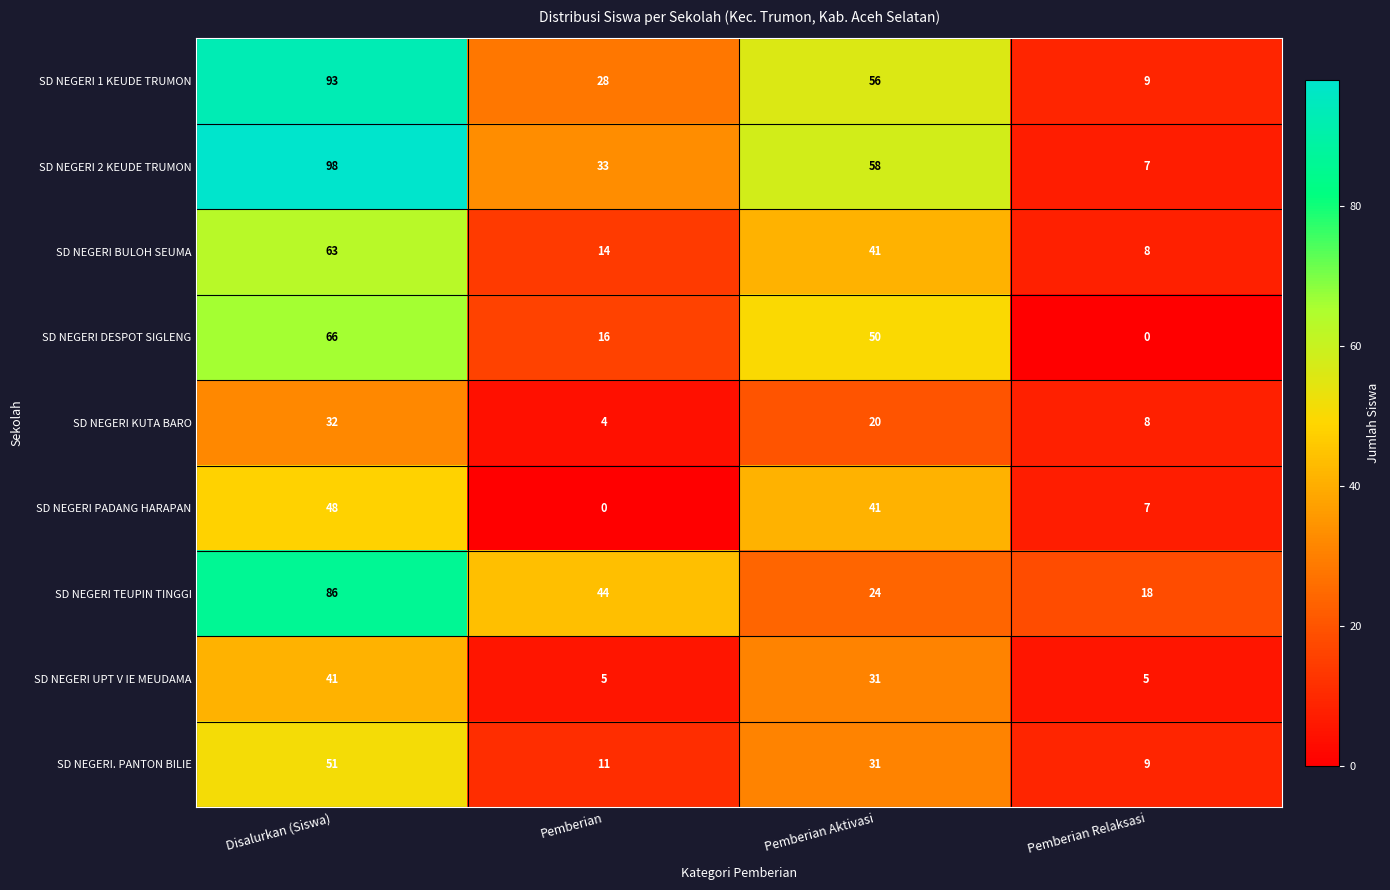

How many SD NEGERI BULOH SEUMA values are between 14 and 63?

3